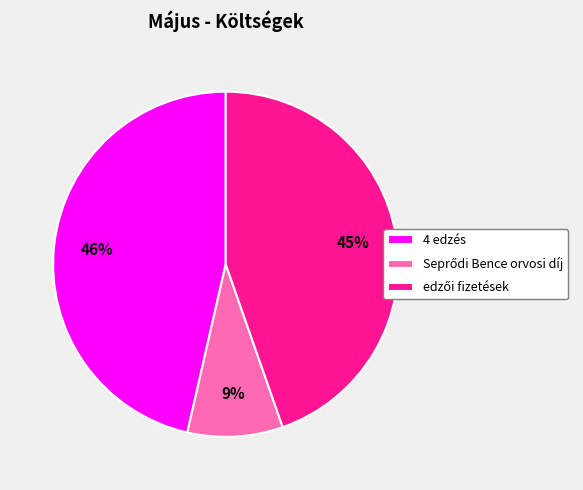

Is there a majority slice in this chart?

No